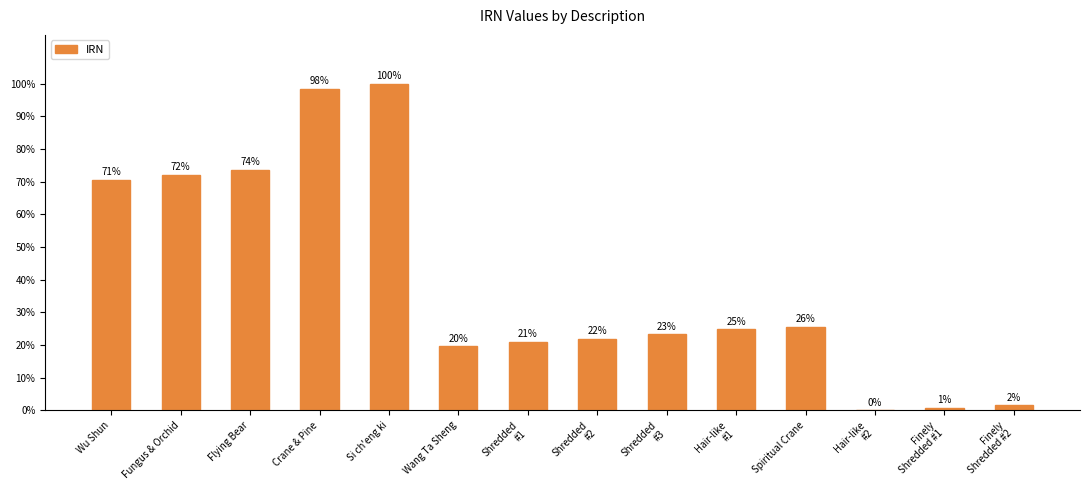

List the labels in order of value, smallest first.

Hair-like
#2, Finely
Shredded #1, Finely
Shredded #2, Wang Ta Sheng, Shredded
#1, Shredded
#2, Shredded
#3, Hair-like
#1, Spiritual Crane, Wu Shun, Fungus & Orchid, Flying Bear, Crane & Pine, Si ch'eng ki